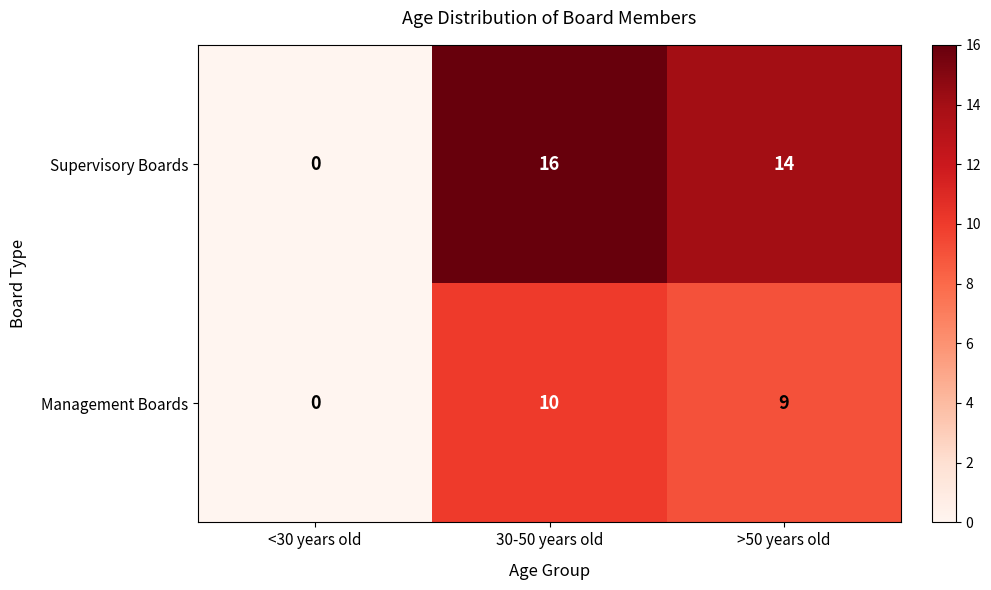

What value does the Management Boards series have at 30-50 years old?

10